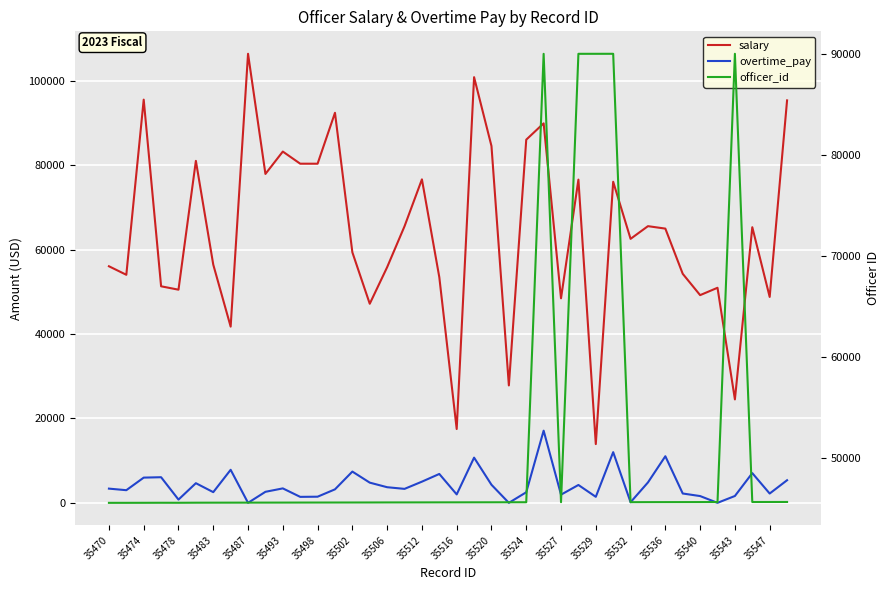

Which series has the largest range (max minus min)?

salary